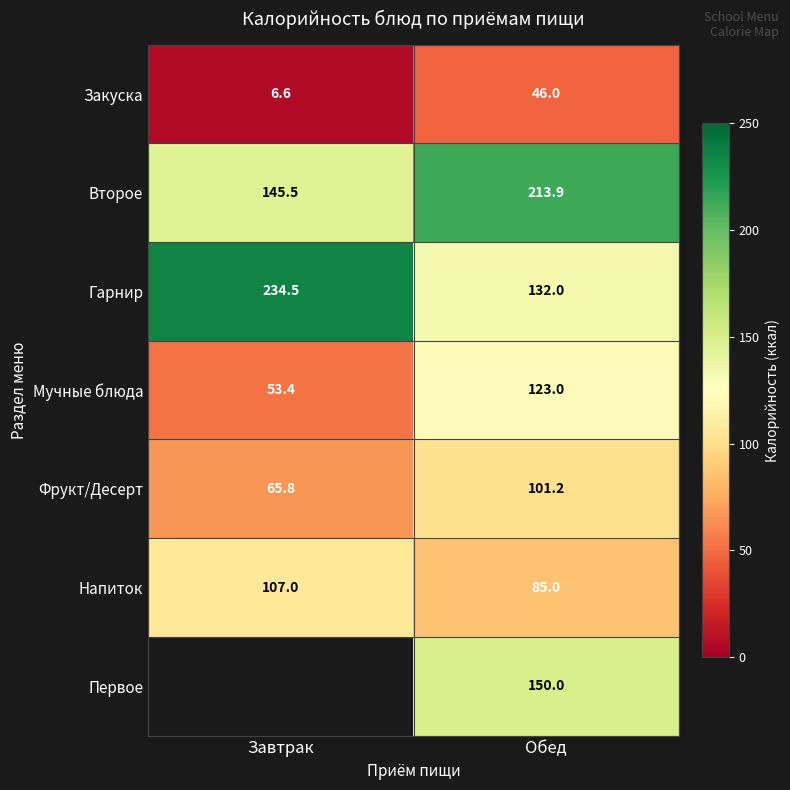

The Второе series shows 213.9 at Обед. True or false?

True